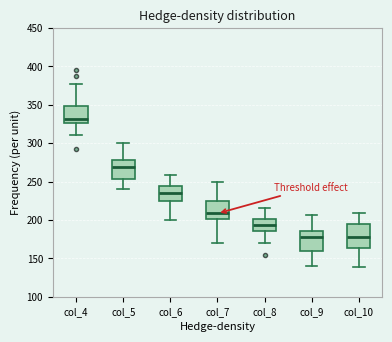

Reading left to right, read every box against the y-axis: the position of its median line, the range the box covers, and the ends of its whiskers. The values are not printed on the chart, so give them approximately, as read against the axis.

col_4: median 330, box 325 to 350, whiskers 310 to 375
col_5: median 270, box 255 to 280, whiskers 240 to 300
col_6: median 235, box 225 to 245, whiskers 200 to 260
col_7: median 210, box 200 to 225, whiskers 170 to 250
col_8: median 195, box 185 to 200, whiskers 170 to 215
col_9: median 180, box 160 to 185, whiskers 140 to 205
col_10: median 180, box 165 to 195, whiskers 140 to 210